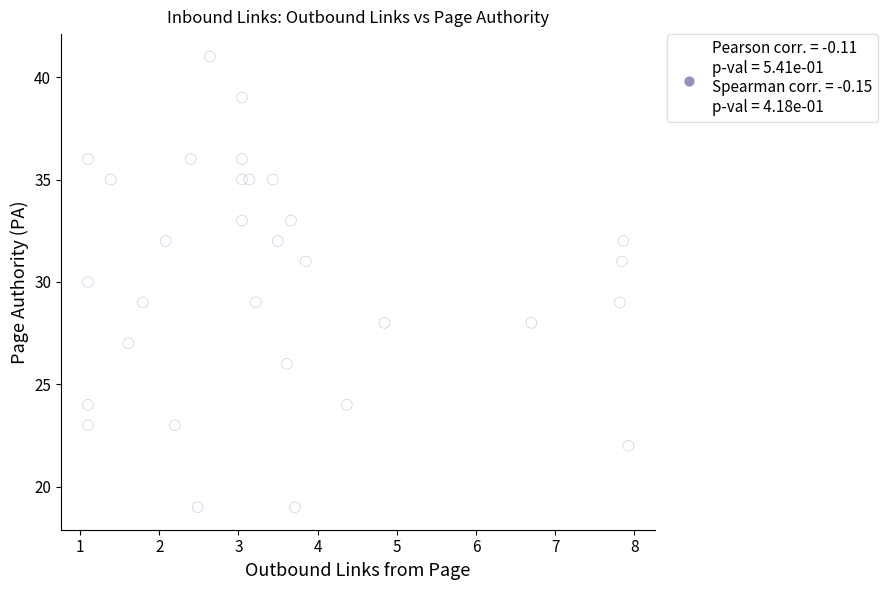

What is the range of Y values (max minus min)?

22